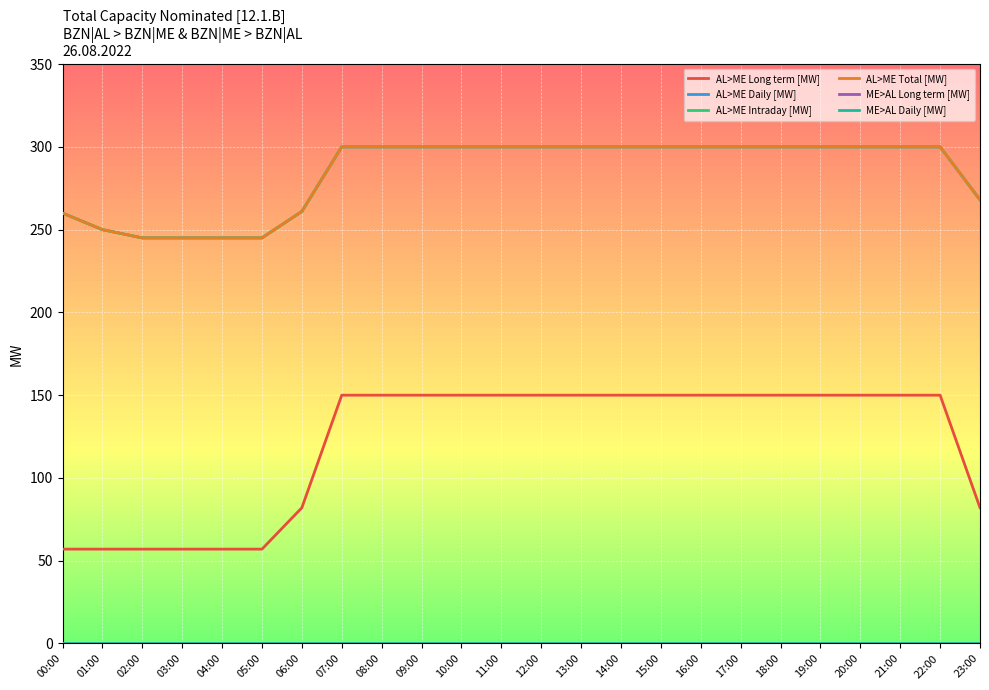

Which series has the largest range (max minus min)?

AL>ME Long term [MW]